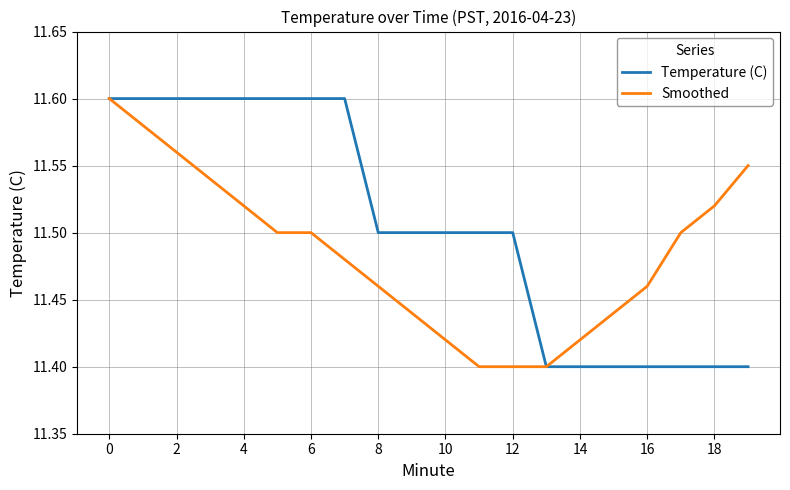

Which series has the largest total across all categories?

Temperature (C)